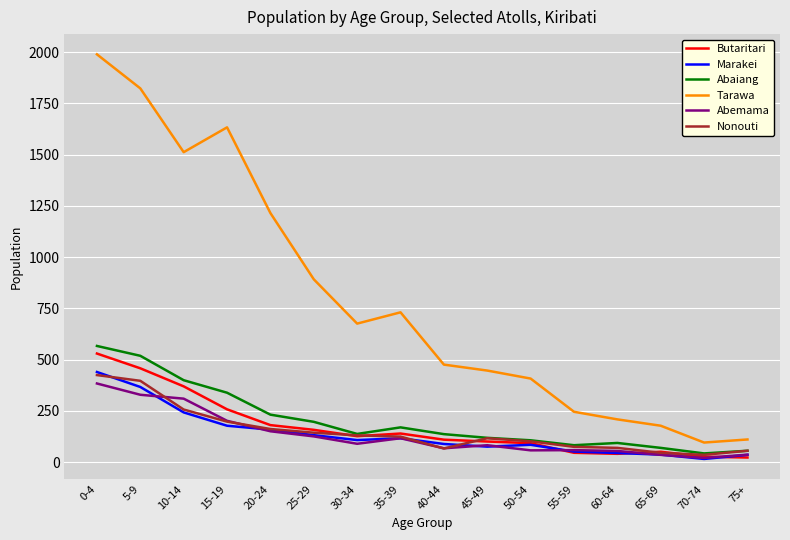

True or false: Abaiang has a value of 94 at 15-19.

False